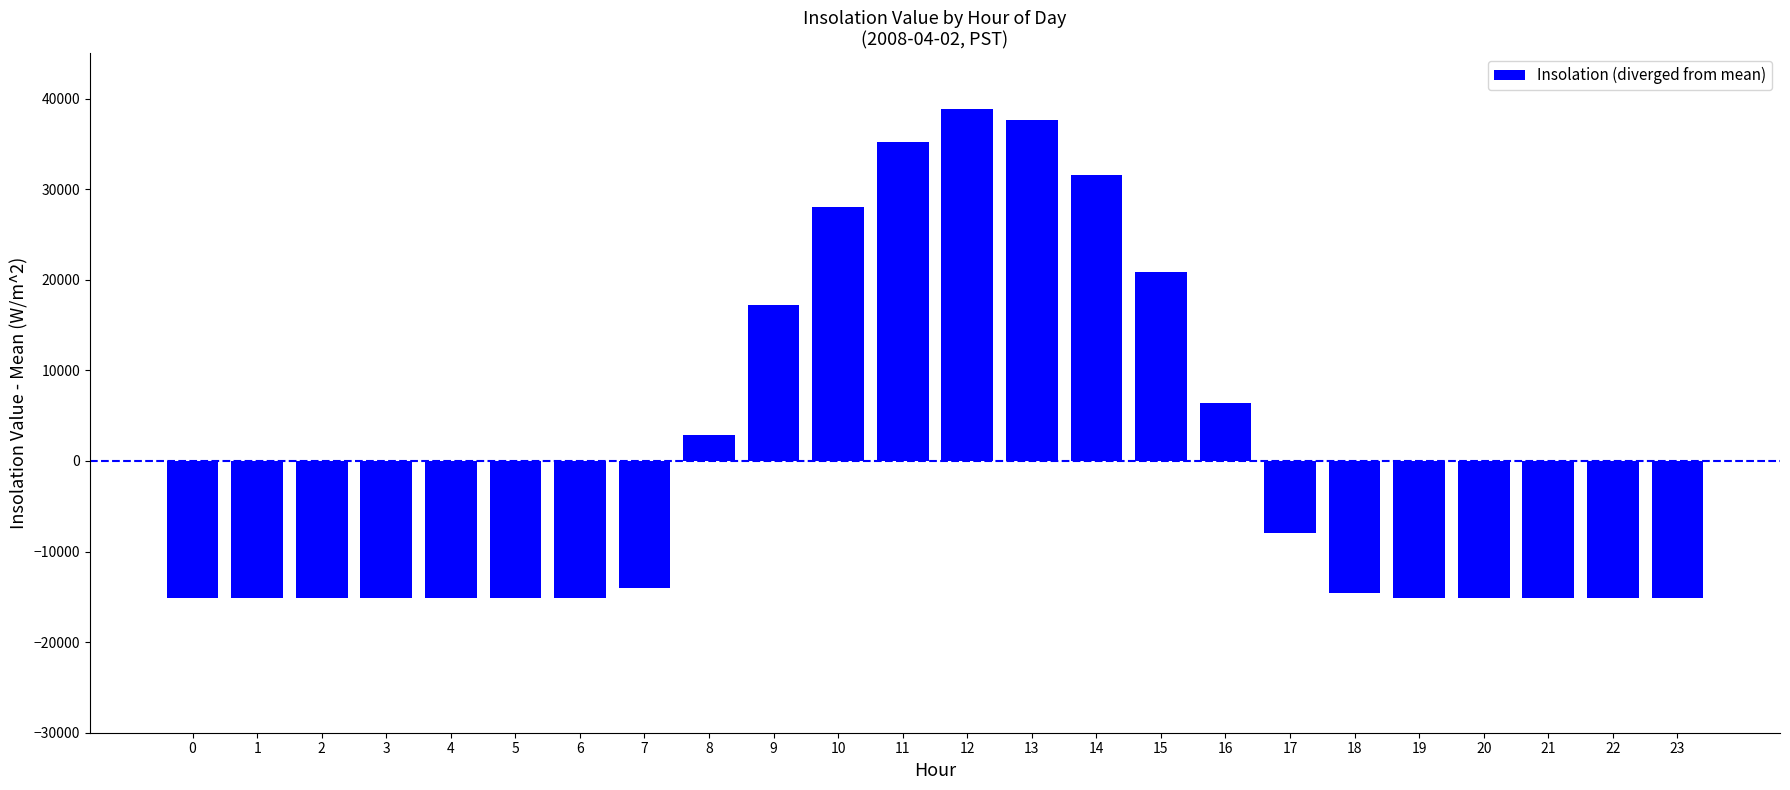

True or false: the data shows 35225 at 11.

True